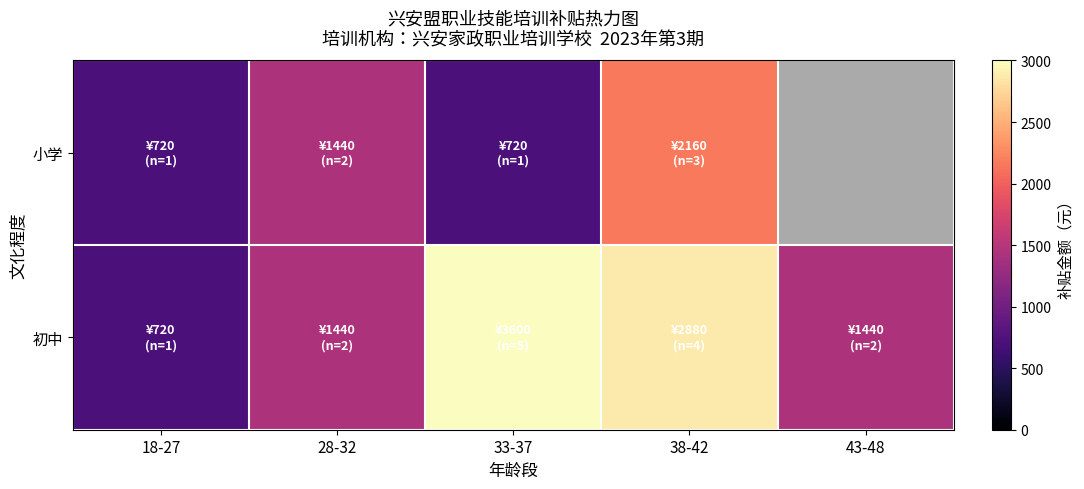

List the series in order of their overall mean, highest first.

小学, 初中